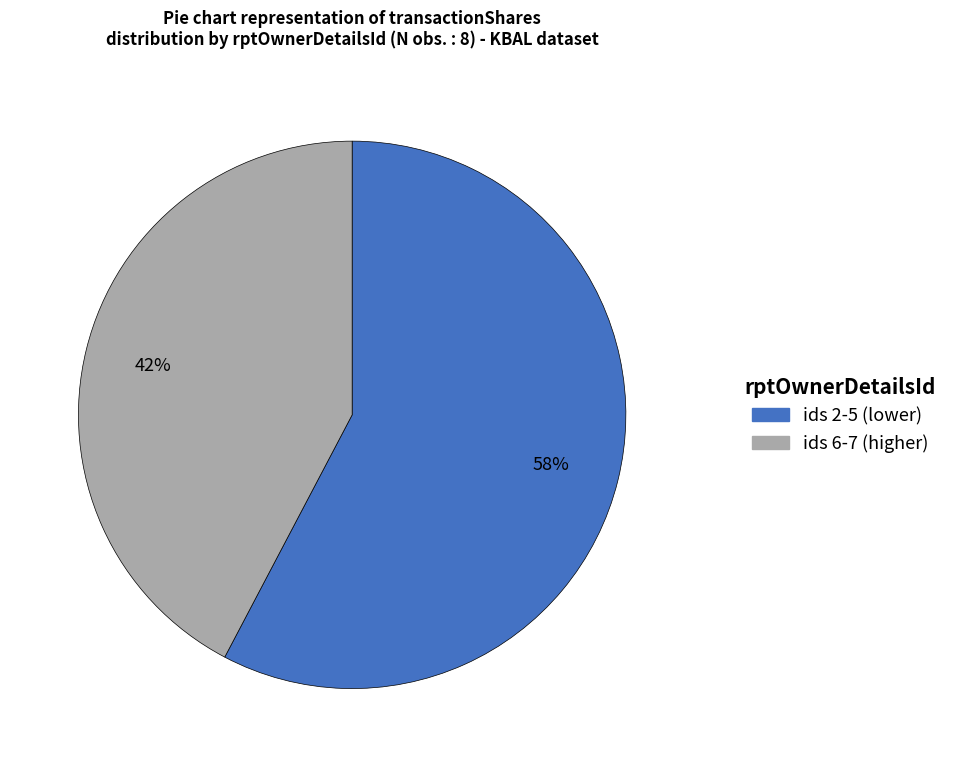

To the nearest percent, what is the average slice percentage?

50%